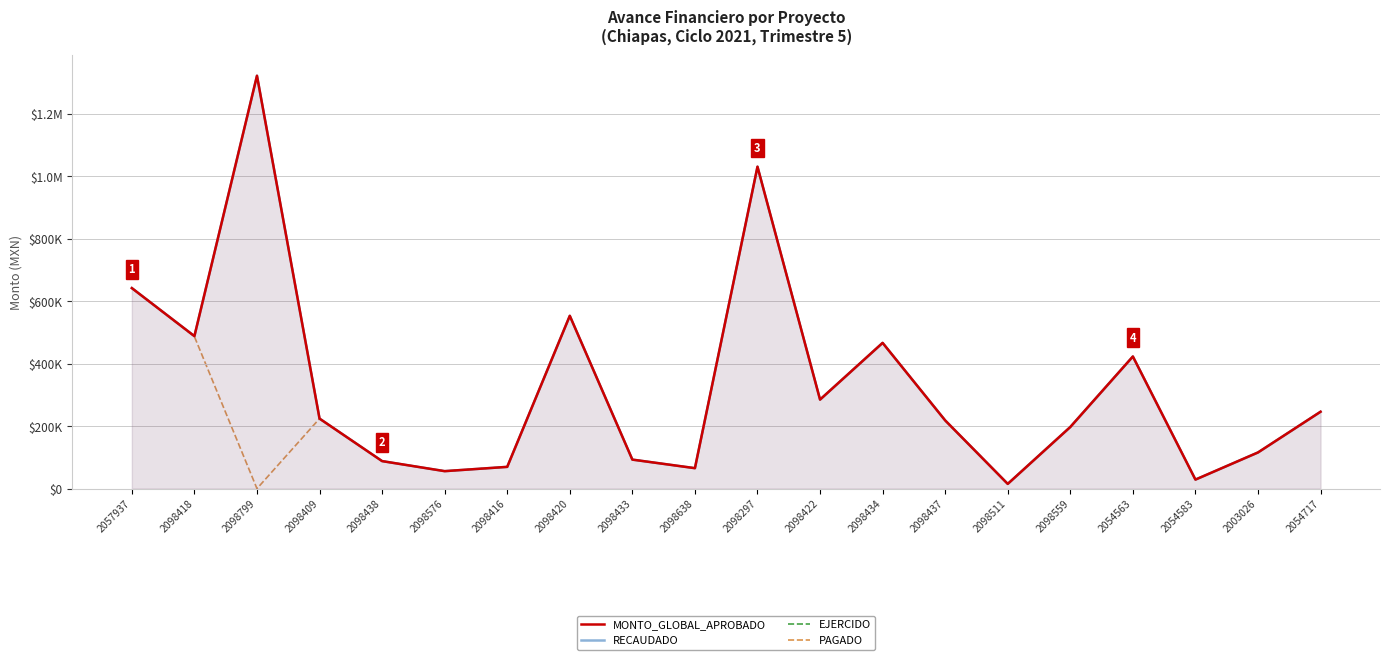

What is the value of the PAGADO point at the 4th from the left?

224000.0